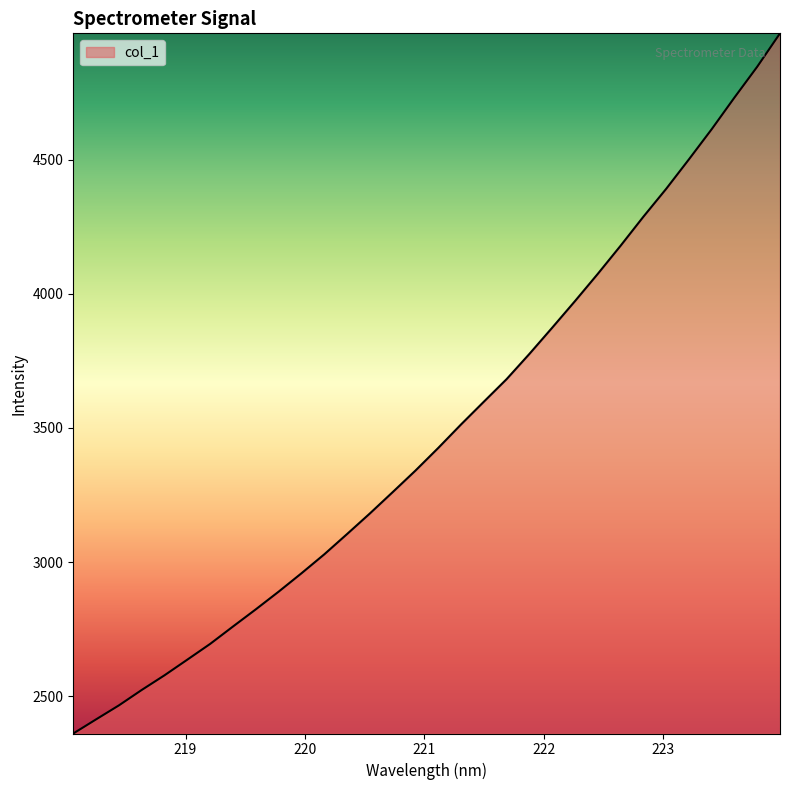

What is the smallest value displayed?

2360.5